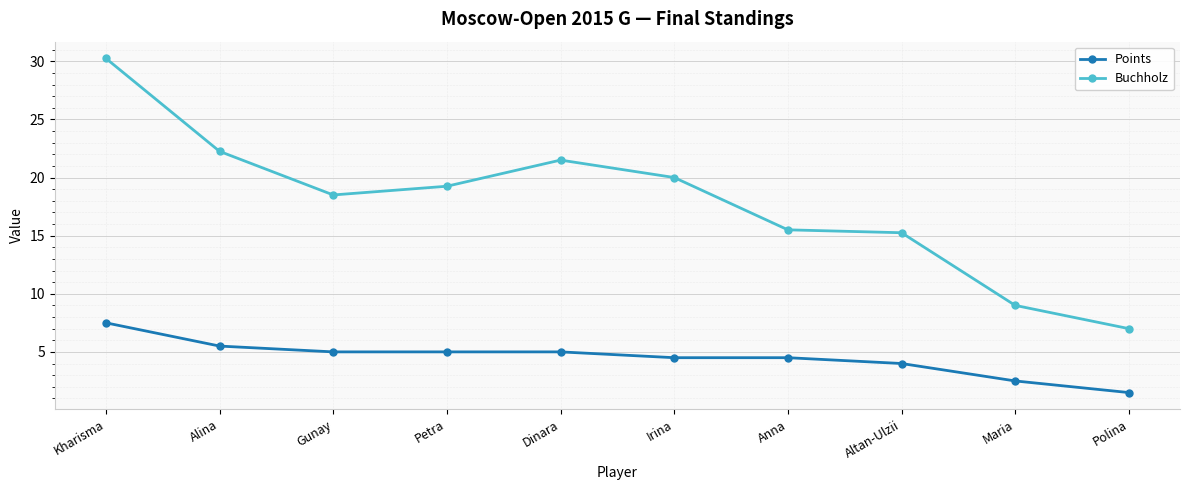

Rank the series at Polina from lowest to highest value.

Points, Buchholz